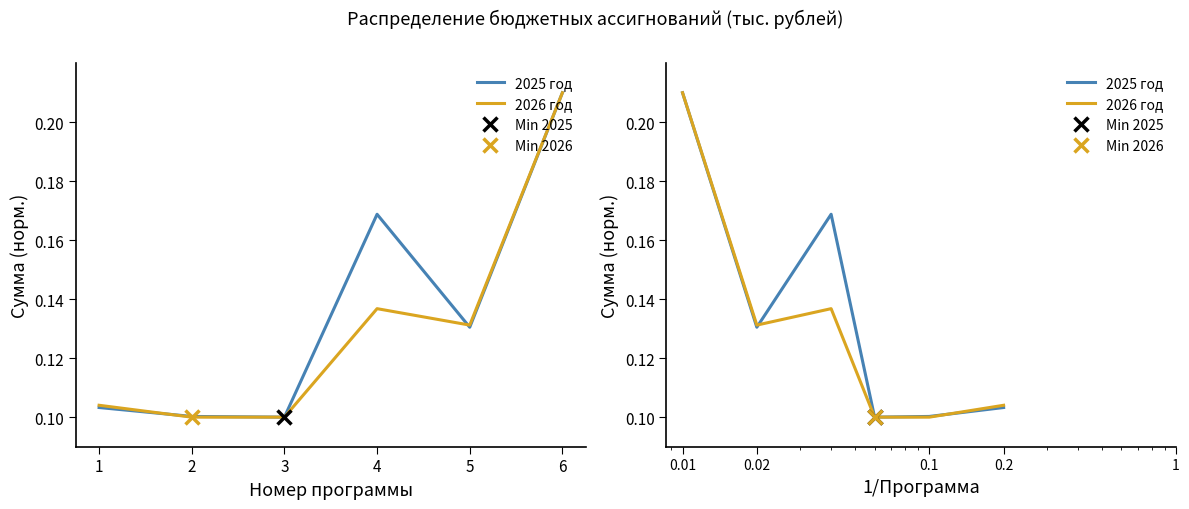

Where is the first local minimum for 2025 год?

0.02